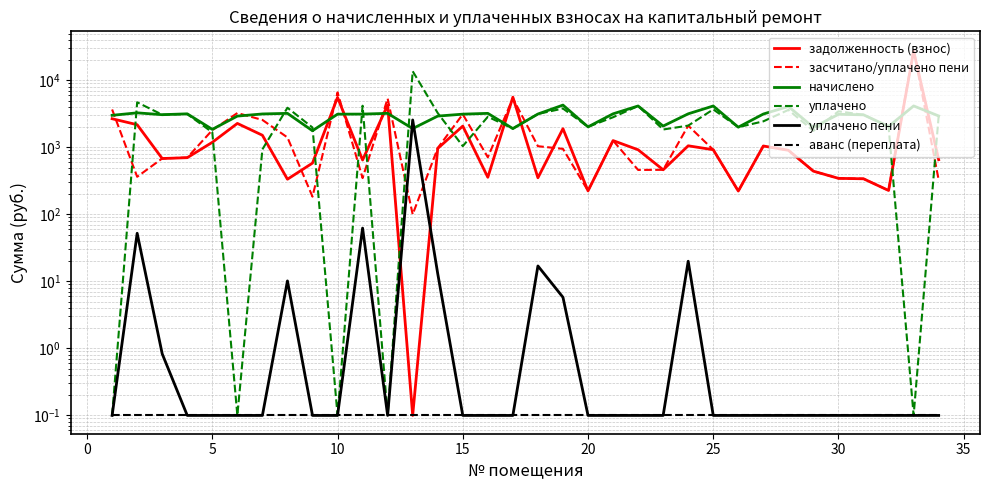

Reading left to right, transcribe all the data shown in this chart.

задолженность (взнос): 2675.2	2179.7	681.8	702.2	1189.7	2278.0	1517.0	334.6	582.9	5568.0	647.4	4283.1	0.1	965.0	2077.8	357.7	5610.7	351.6	1901.0	224.2	1263.4	921.3	462.8	1056.0	922.3	223.2	1049.2	904.8	441.5	345.0	339.8	227.5	27374.4	655.0
засчитано/уплачено пени: 3678.4	364.0	683.4	704.2	1808.9	3254.8	2568.2	1407.2	184.0	6612.0	348.3	5355.9	100.0	976.8	3121.8	711.5	5398.7	1041.4	950.4	224.6	1263.3	460.7	462.4	2112.0	920.7	221.8	1049.0	905.2	440.9	345.2	340.4	227.5	28759.2	326.6
начислено: 3009.6	3276.0	3074.4	3168.0	1857.6	2930.4	3153.6	3218.4	1771.2	3132.0	3139.2	3218.4	1908.0	2930.4	3132.0	3218.4	1908.0	3146.4	4276.8	2023.2	3168.0	4147.2	2080.8	3168.0	4147.2	2001.6	3146.4	4075.2	1987.2	3117.6	3060.0	2052.0	4154.4	2944.8
уплачено: 0.1	4703.7	3074.8	3139.0	1678.6	0.1	935.0	3904.6	1980.2	0.1	4183.0	0.1	13684.4	3255.8	1044.0	2865.0	1908.3	3152.1	3801.2	2023.4	2816.1	4146.9	1849.0	2112.0	3687.0	2002.2	2447.0	3622.2	1766.5	3453.0	3059.6	2052.0	0.1	2944.7
уплачено пени: 0.1	52.3	0.8	0.1	0.1	0.1	0.1	10.2	0.1	0.1	62.5	0.1	2565.6	13.1	0.1	0.1	0.1	17.0	5.8	0.1	0.1	0.1	0.1	20.0	0.1	0.1	0.1	0.1	0.1	0.1	0.1	0.1	0.1	0.1
аванс (переплата): 0.1	0.1	0.1	0.1	0.1	0.1	0.1	0.1	0.1	0.1	0.1	0.1	0.1	0.1	0.1	0.1	0.1	0.1	0.1	0.1	0.1	0.1	0.1	0.1	0.1	0.1	0.1	0.1	0.1	0.1	0.1	0.1	0.1	0.1